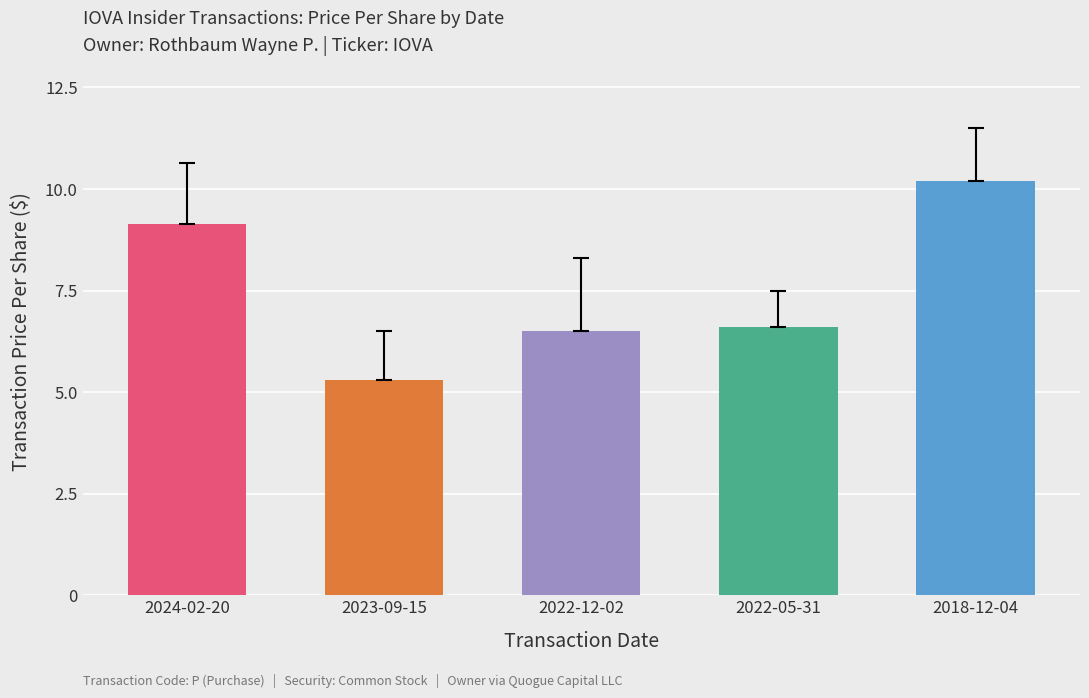

At which category does the chart reach its peak across all series?

2018-12-04